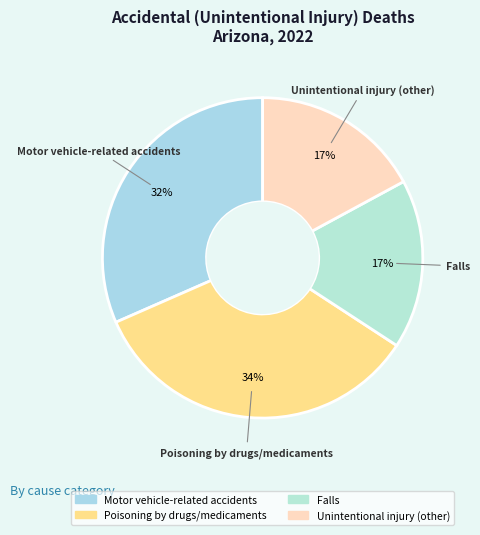

To the nearest percent, what is the difference between the largest and smallest slice percentages?

17%